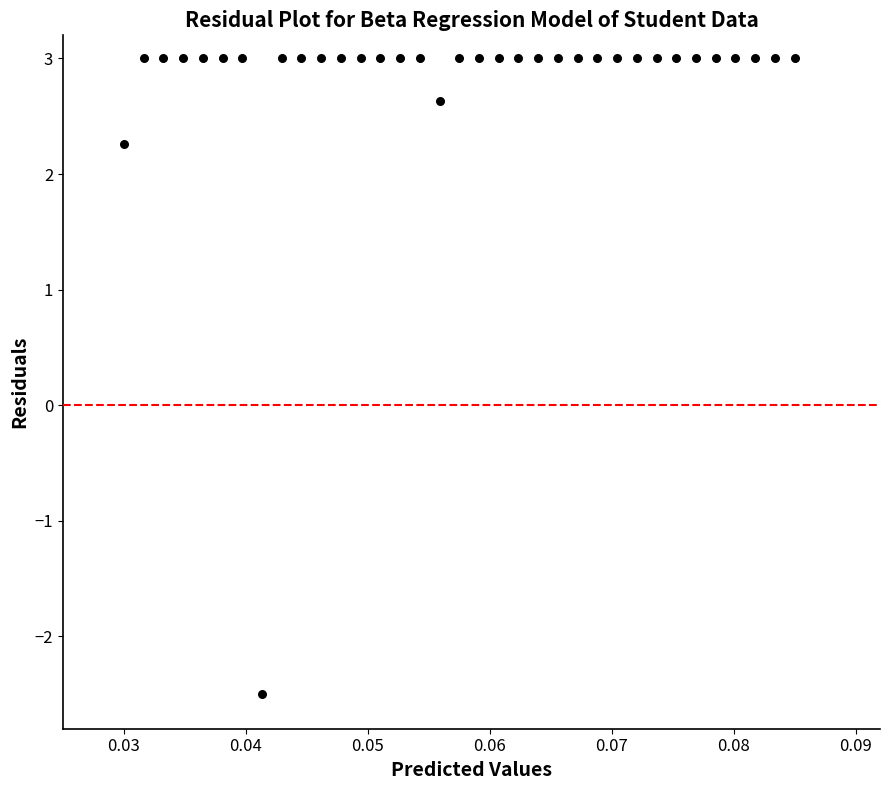

What Y value in the scatter plot is closest to 0?

2.3